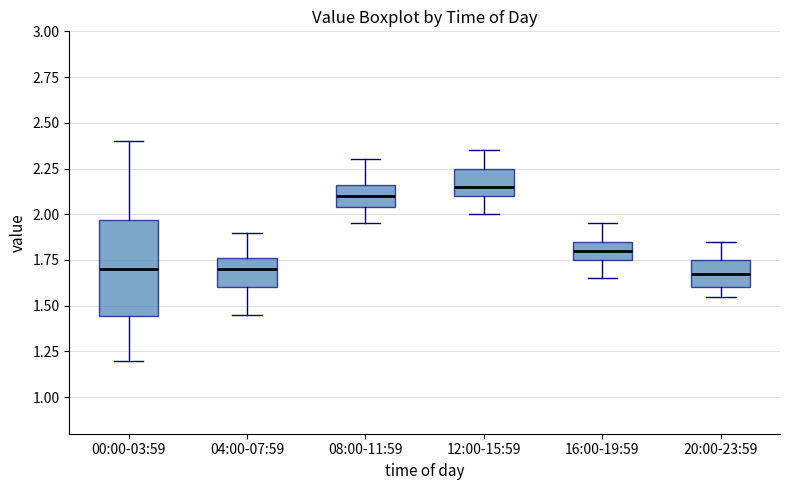

Comparing the boxes themselves (not the whiskers), which one is the tallest?

00:00-03:59